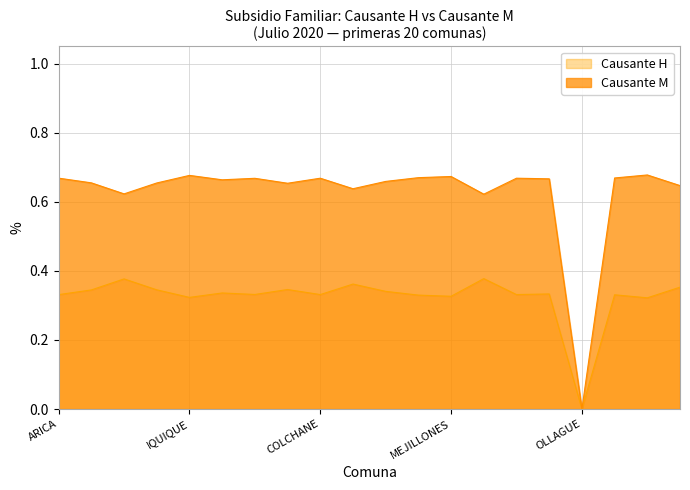

True or false: Causante H (normalized) and Causante M (normalized) cross at least once.

False